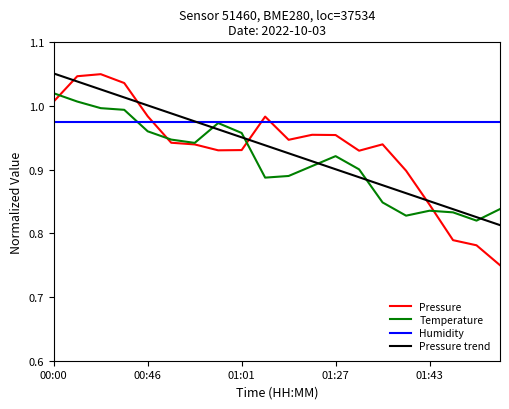

Which series has the largest range (max minus min)?

Pressure